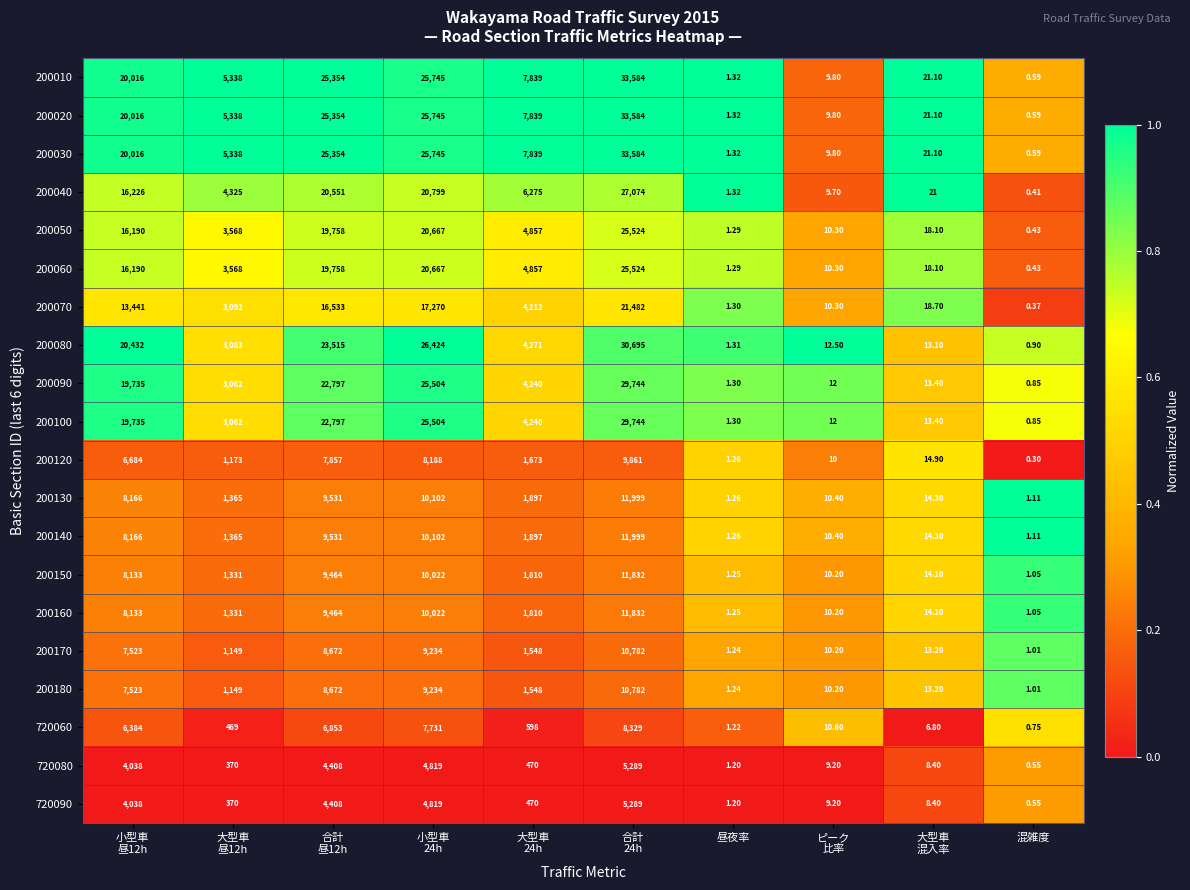

At how many categories does at least one series exceed 0?

10